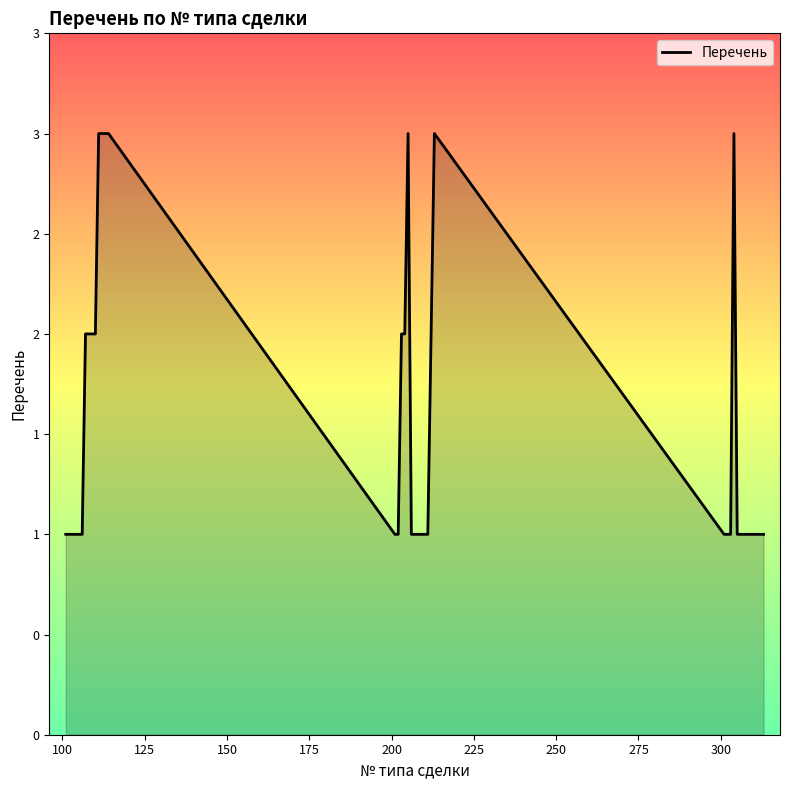

Is this an area chart (filled region under the line)?

Yes